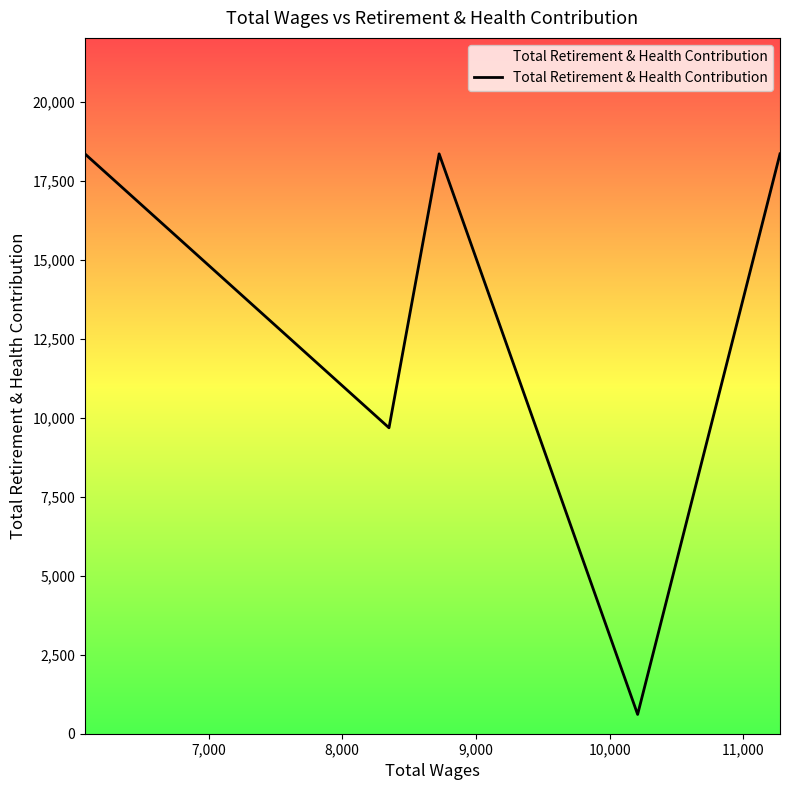

What is the sum of all values?

65391